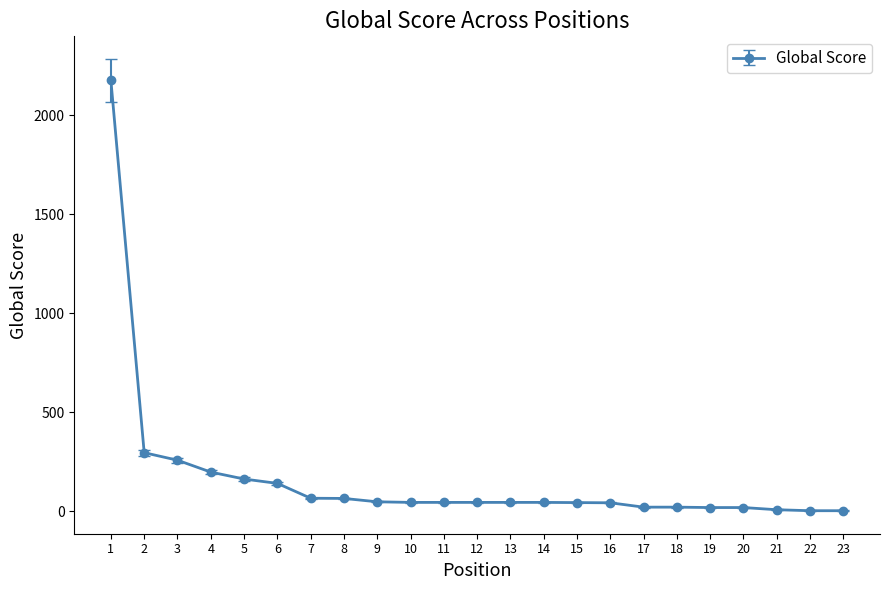

What is the value of the 7th point from the left?

66